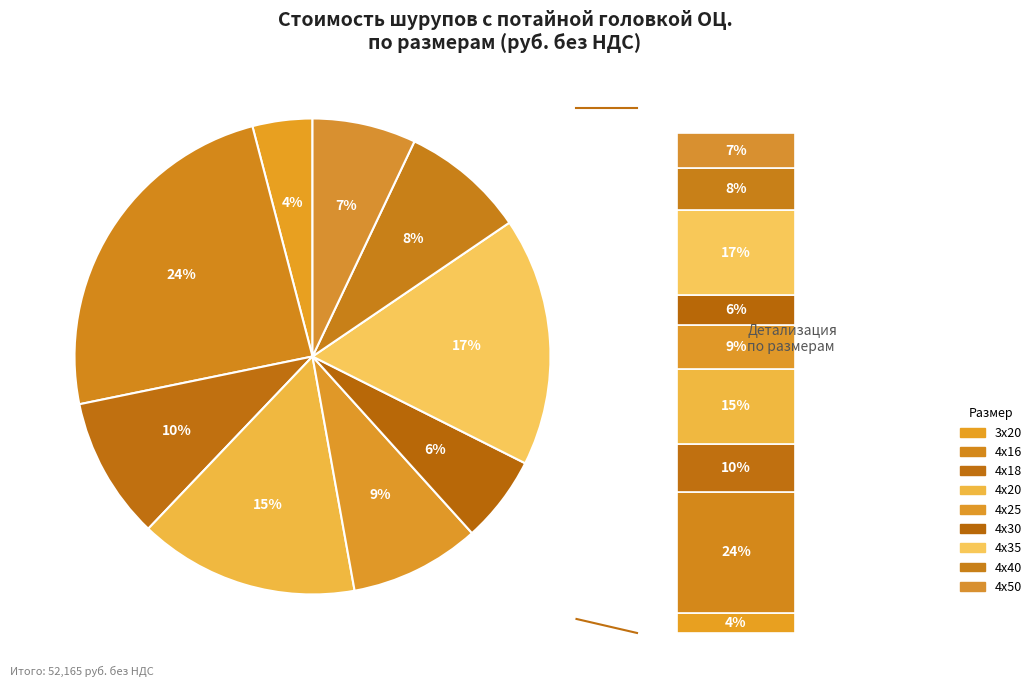

To the nearest percent, what is the average slice percentage?

11%